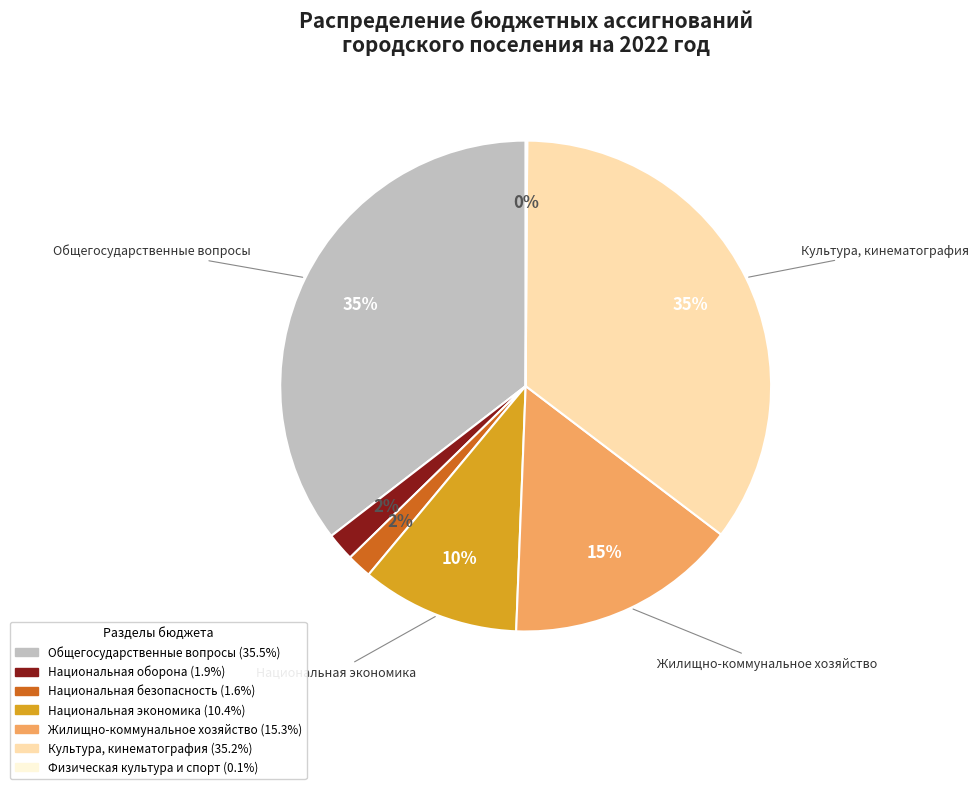

Is there any slice that represents more than half of the pie?

No